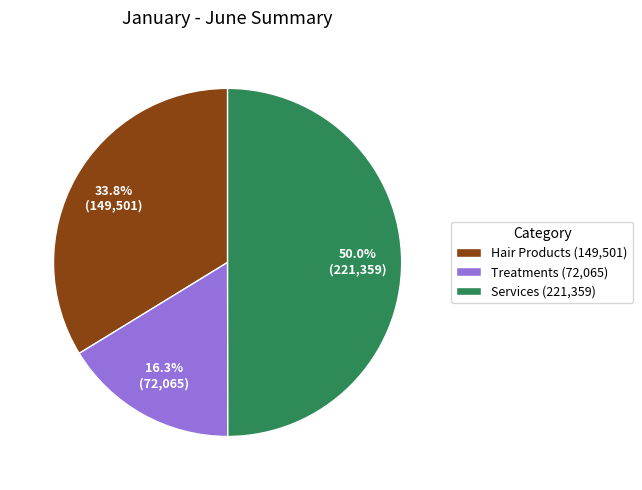

Is Hair Products (149,501) the majority of the pie?

No